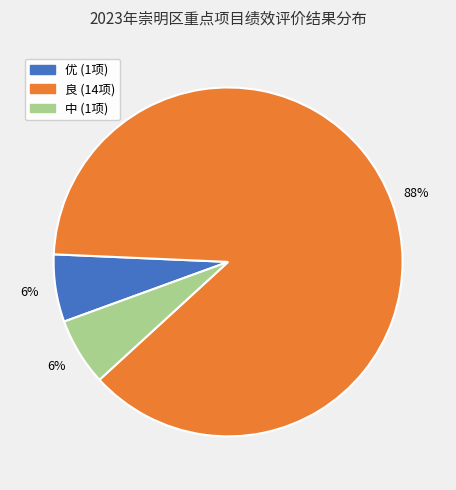

To the nearest percent, what is the combined percentage of 良 (14项) and 优 (1项)?

94%